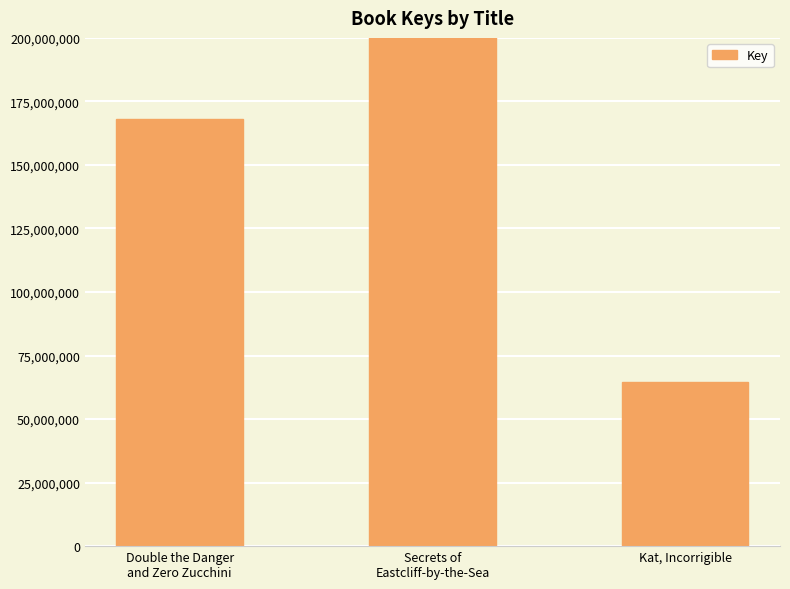

At which label does the data first exceed 168271898?

Secrets of
Eastcliff-by-the-Sea